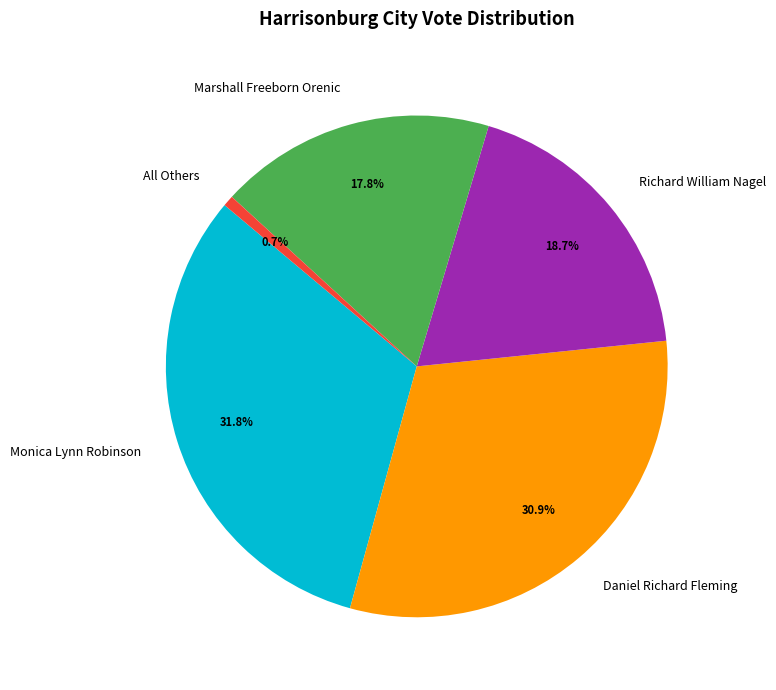

True or false: Daniel Richard Fleming accounts for 45% of the total.

False